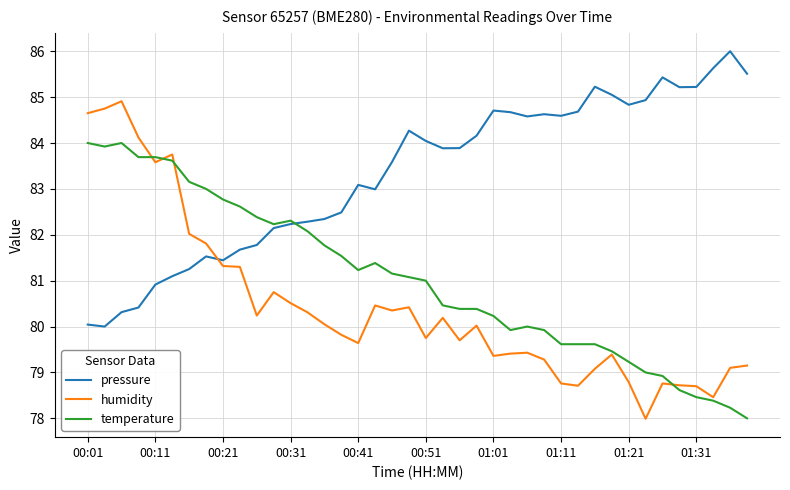

List the series in order of their overall mean, lowest first.

humidity, temperature, pressure